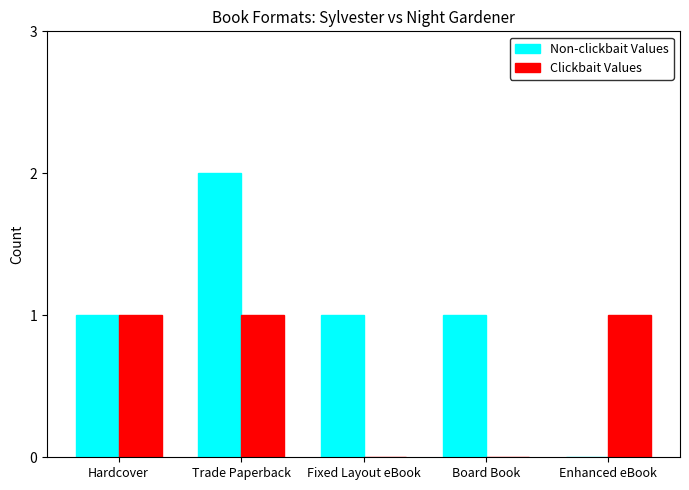

How many groups of bars are there?

5